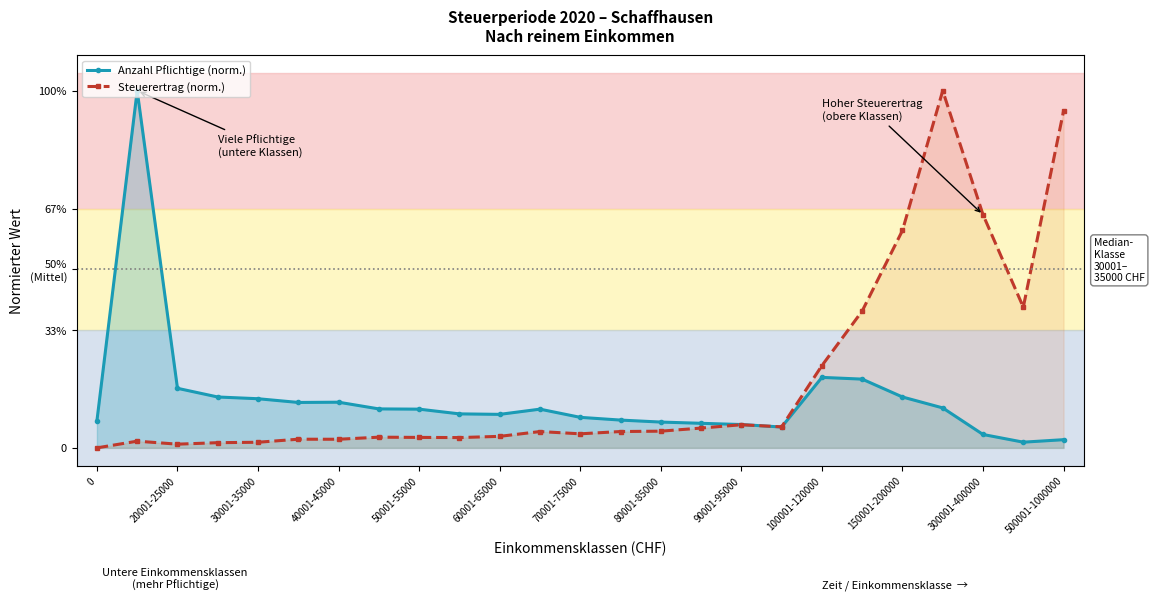

How many interior local valleys does the Anzahl Pflichtige (norm.) series have?

4